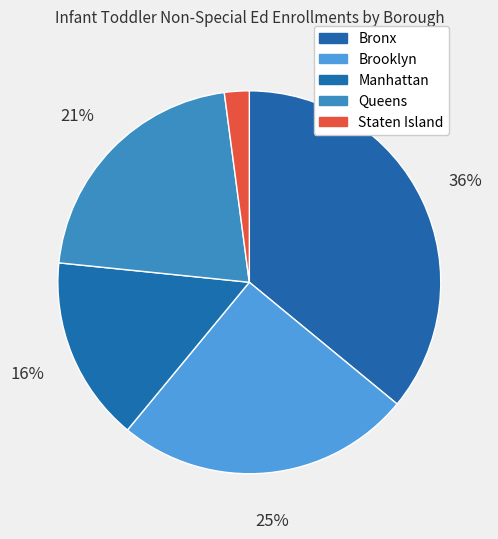

To the nearest percent, what is the combined percentage of Brooklyn and Staten Island?

27%